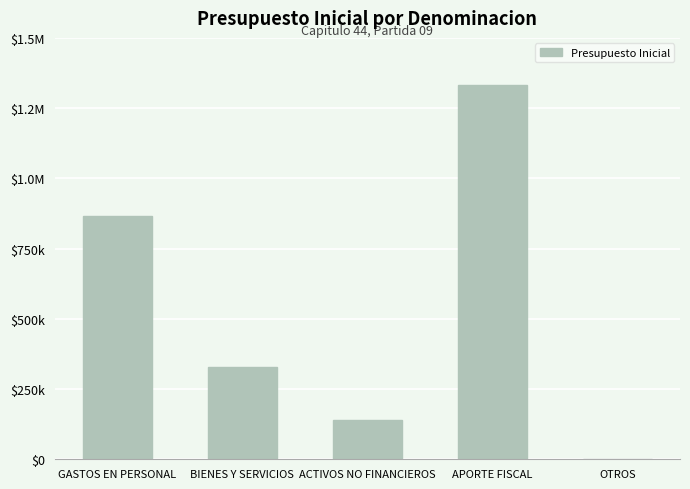

At which category does the chart reach its peak across all series?

APORTE FISCAL